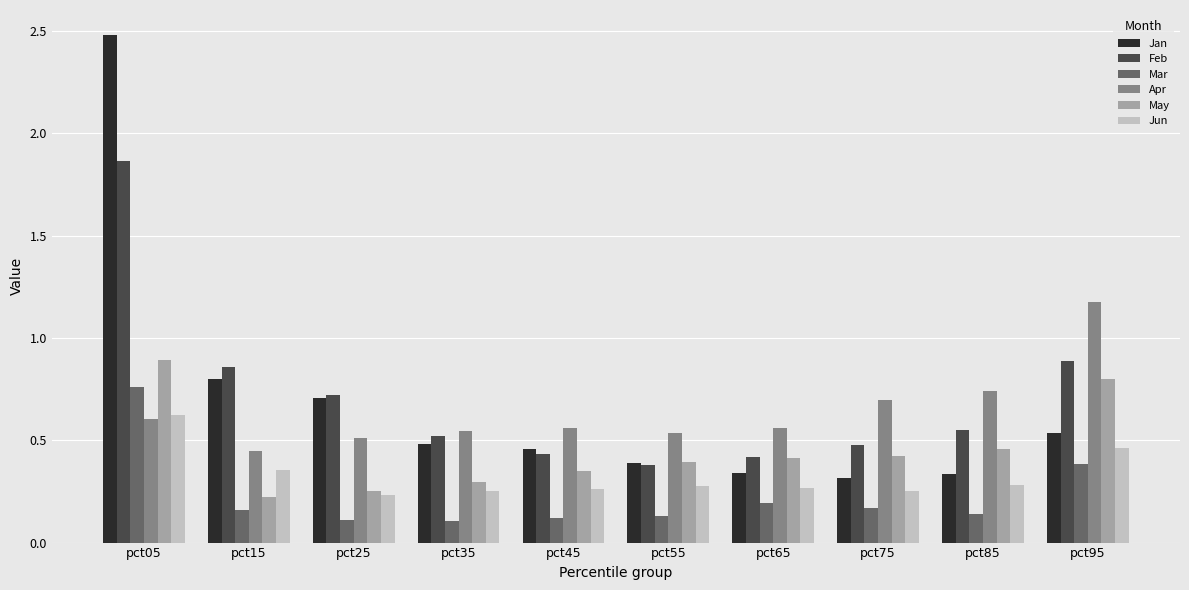

What is the total value across all series at pct55?

2.1